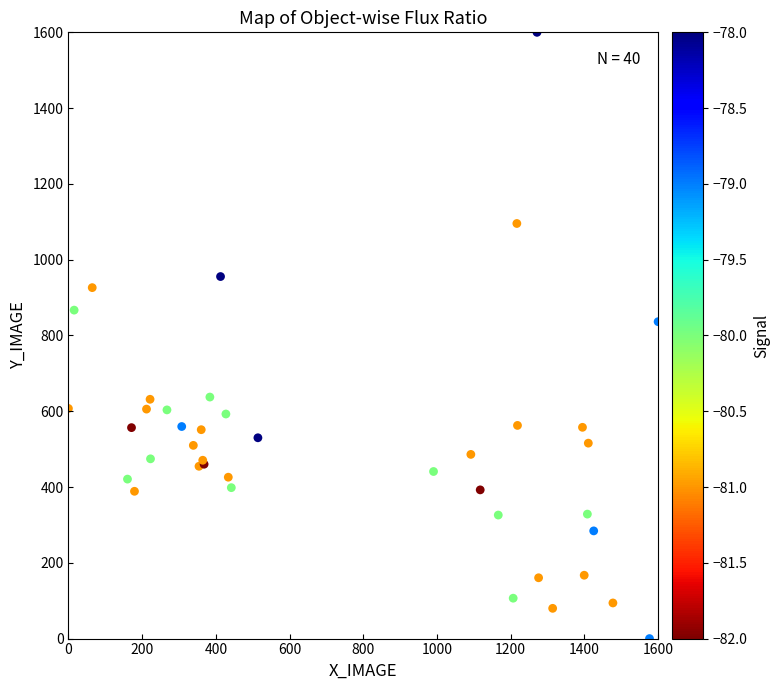

What Y value in the scatter plot is closest to 800?

836.4